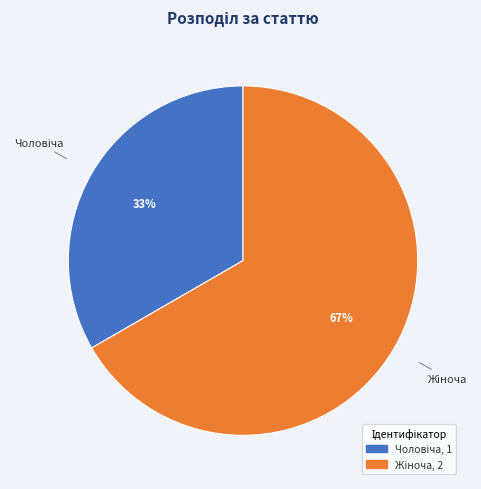

How many slices are in this pie chart?

2